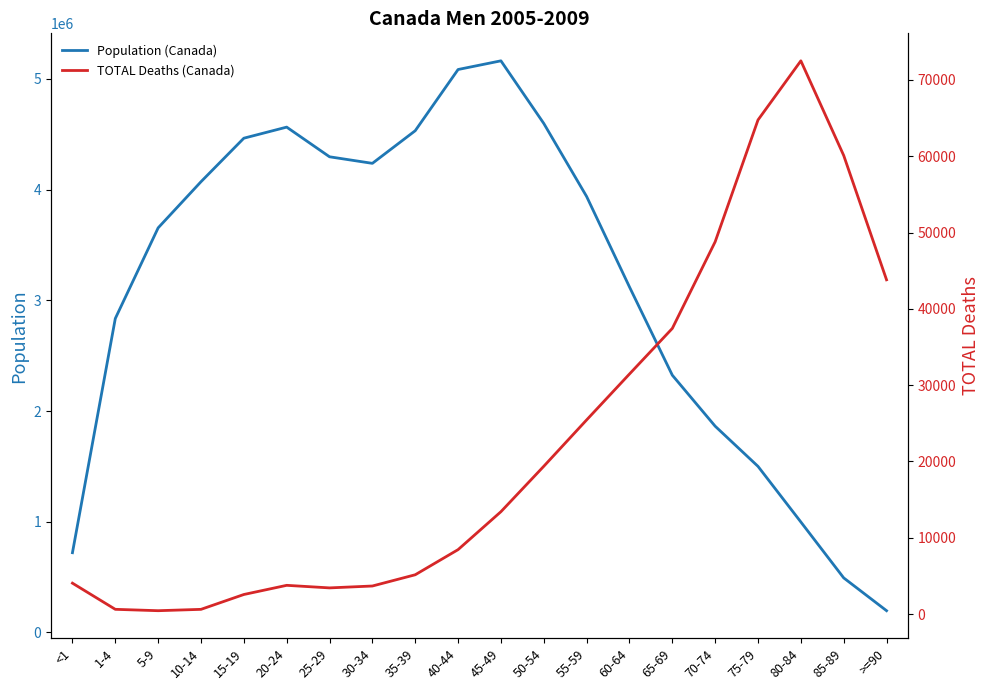

What are all the series names shown in the legend?

Population (Canada), TOTAL Deaths (Canada)